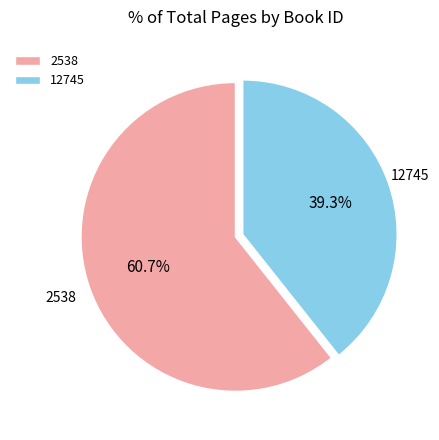

True or false: 2538 accounts for 61% of the total.

True